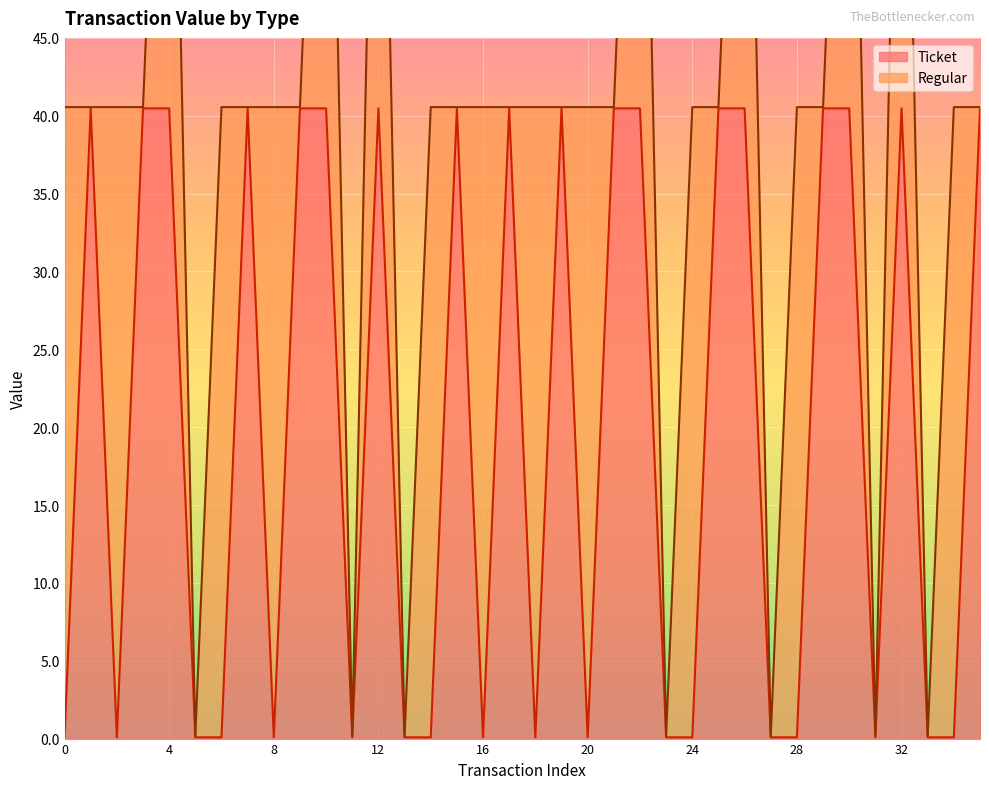

How many interior local valleys (lower than both neighbors) does the data have?

7